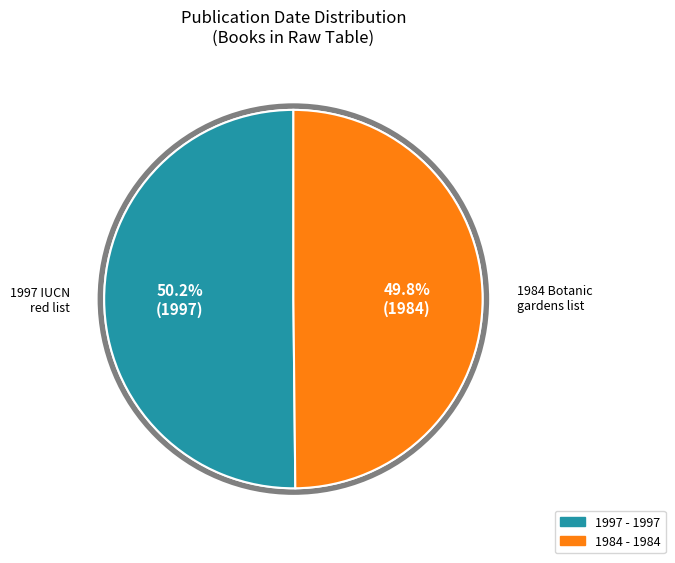

To the nearest percent, what is the average slice percentage?

50%